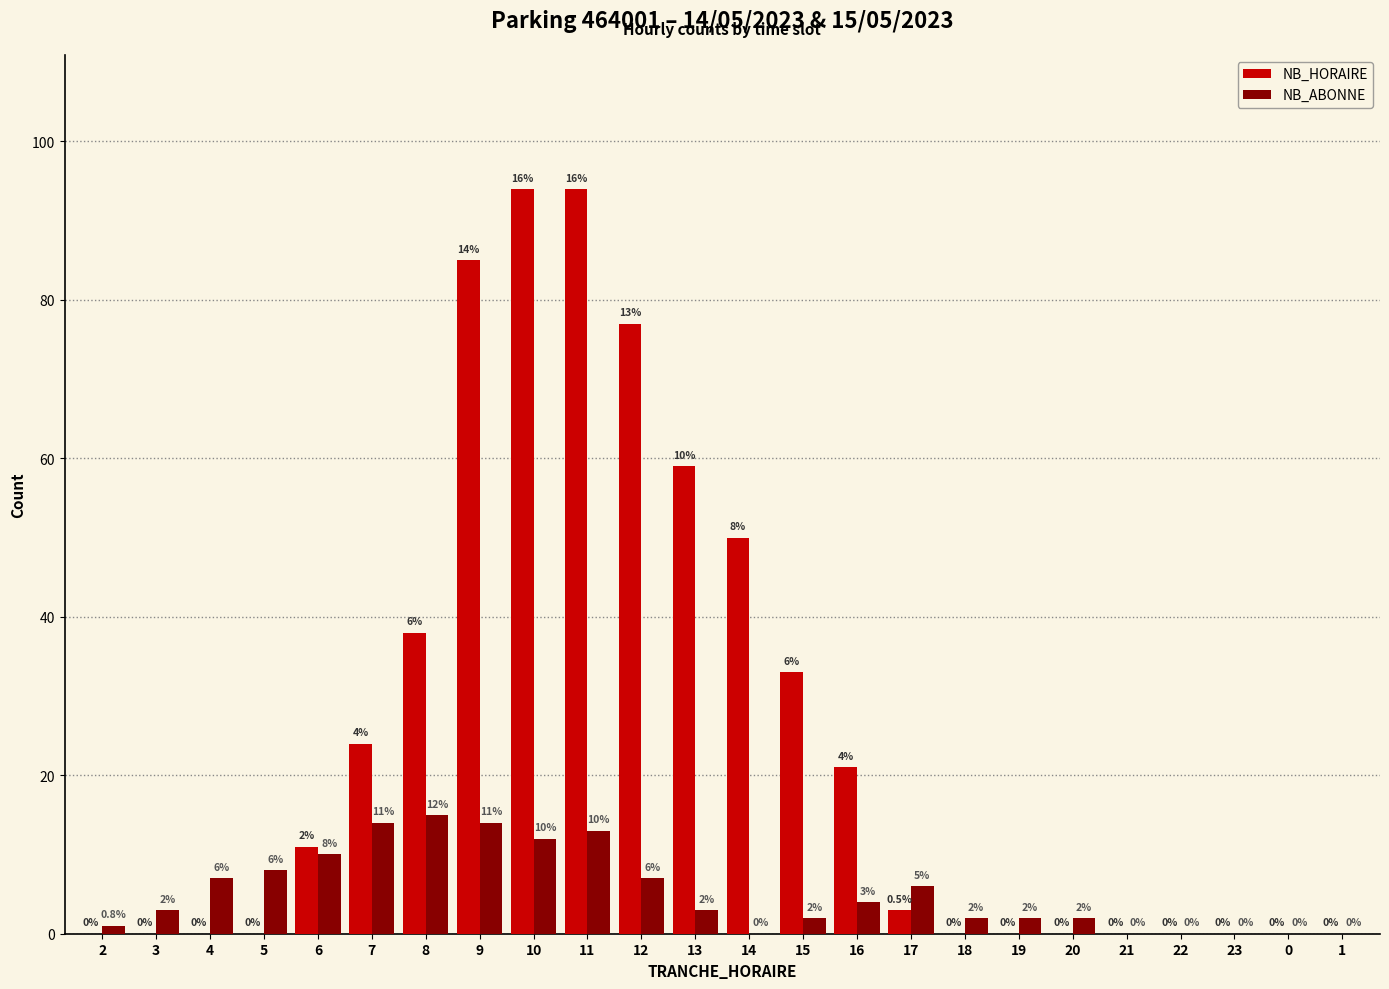

Are the bars grouped side by side (vs. stacked)?

Yes